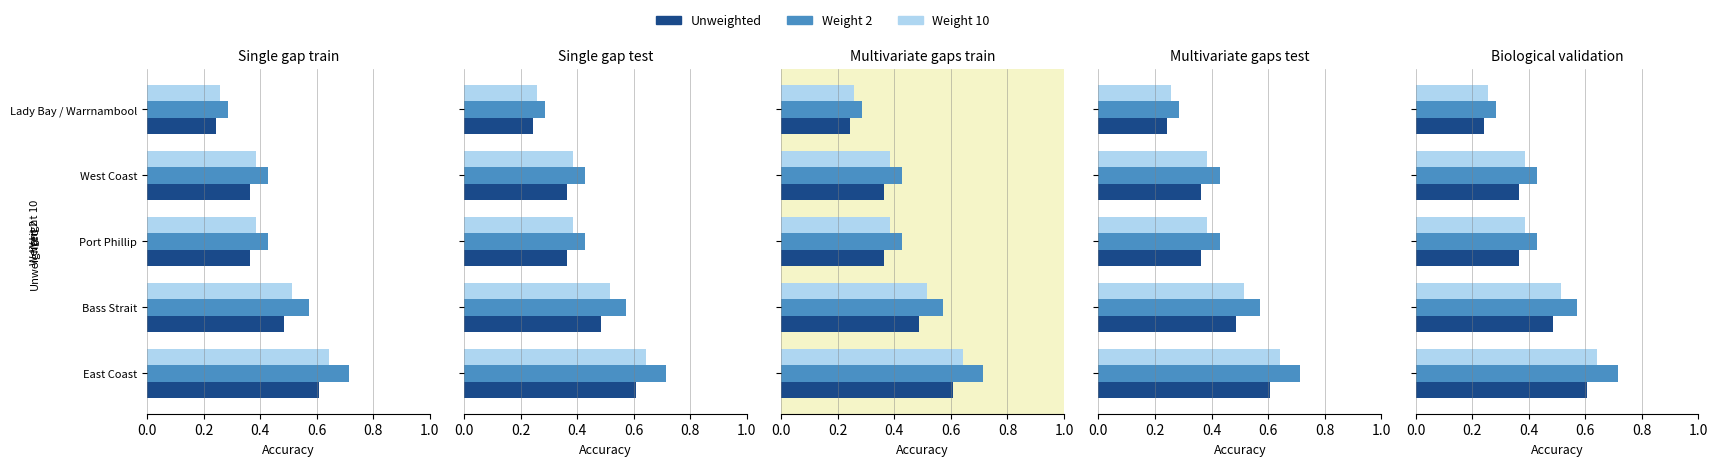

What are all the series names shown in the legend?

Unweighted, Weight 2, Weight 10